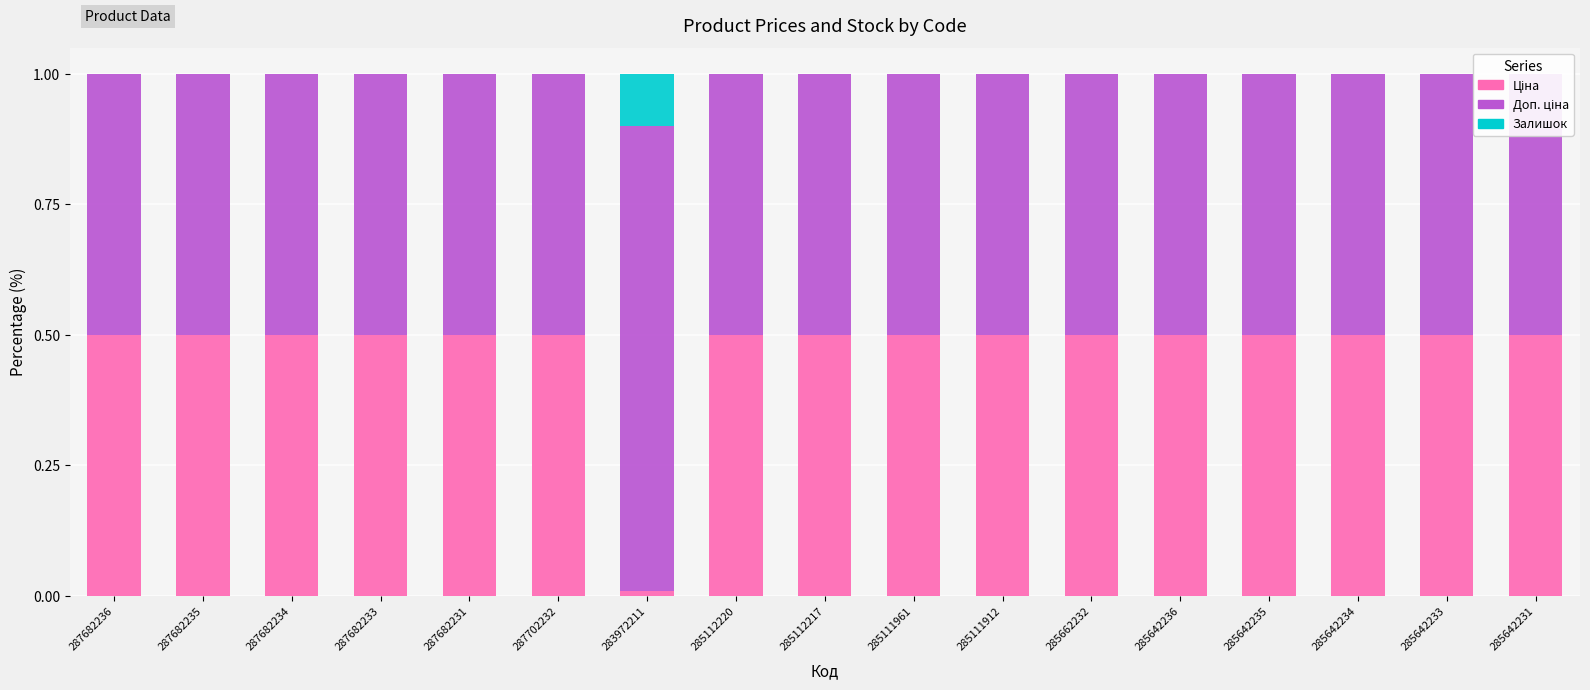

At how many categories does at least one series exceed 0?

17